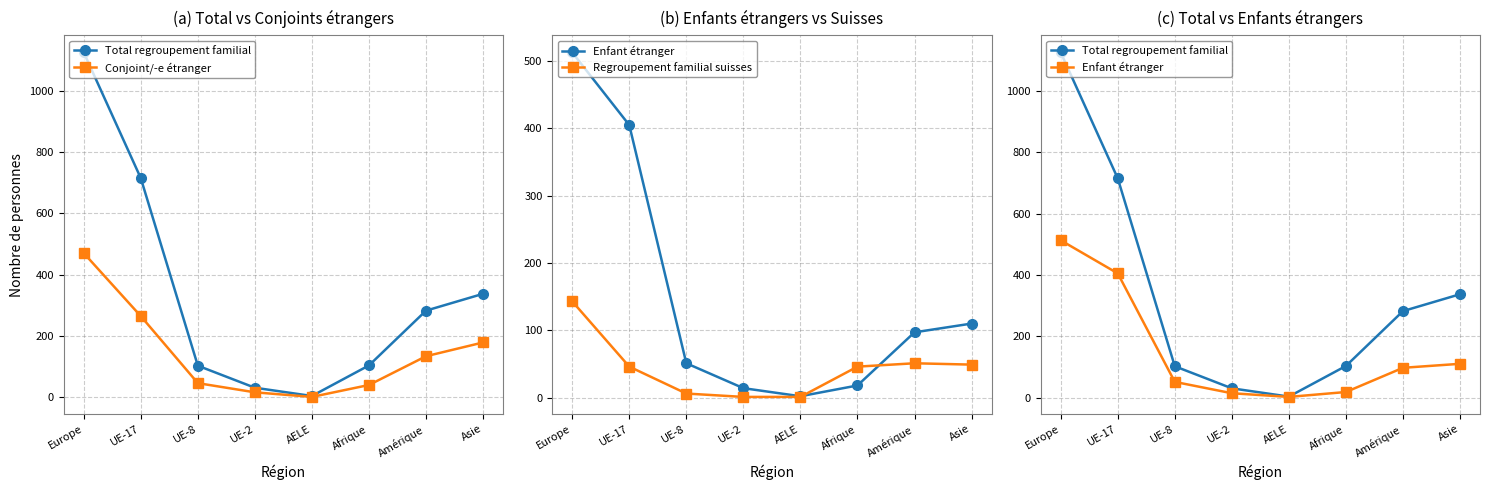

How many data points does each series have?

8